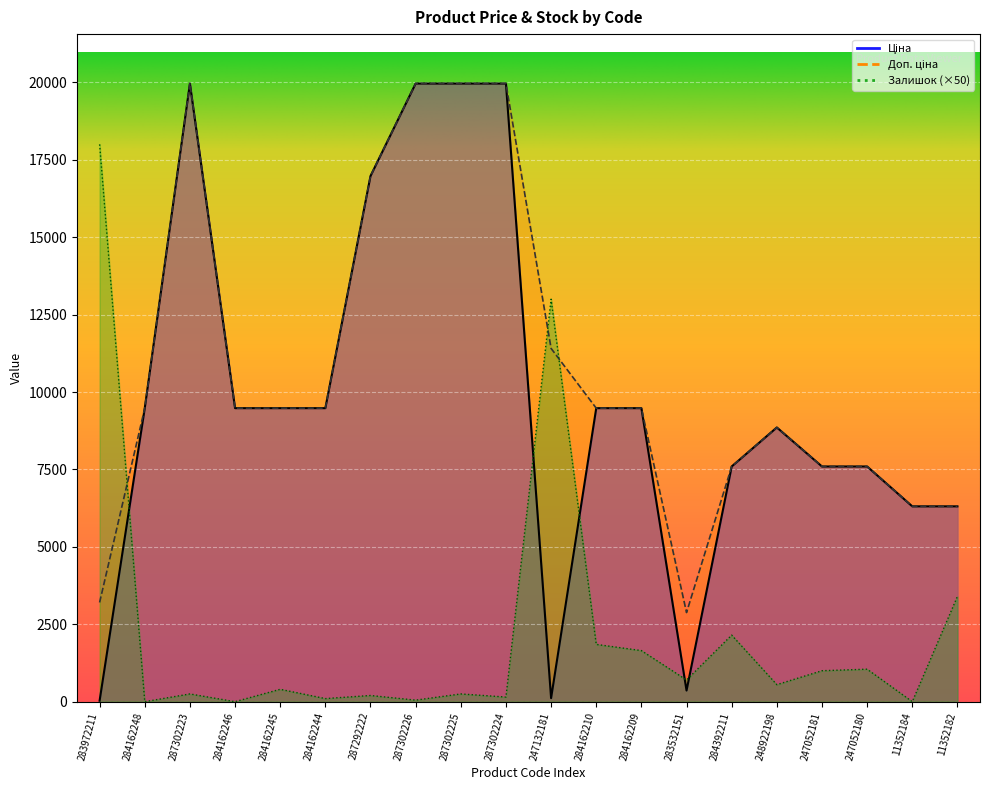

Which series has the largest total across all categories?

Доп. ціна